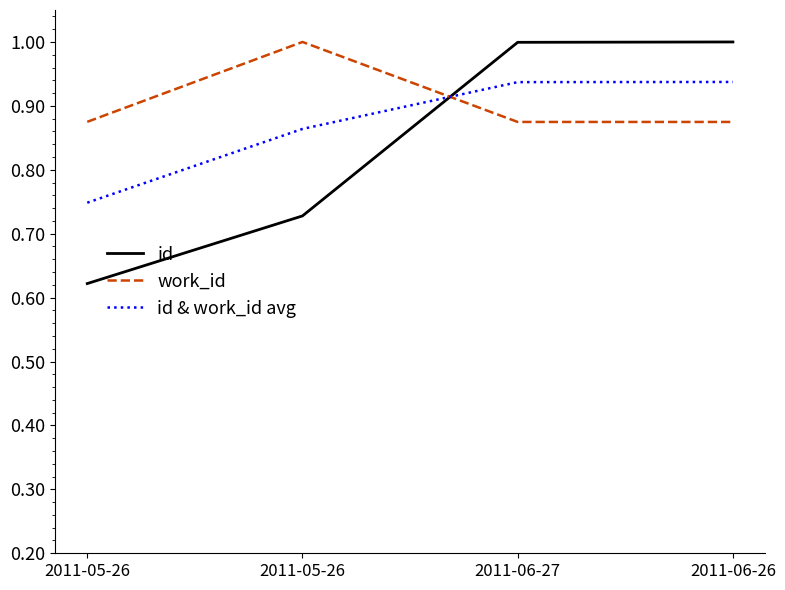

Which series has the largest total across all categories?

work_id